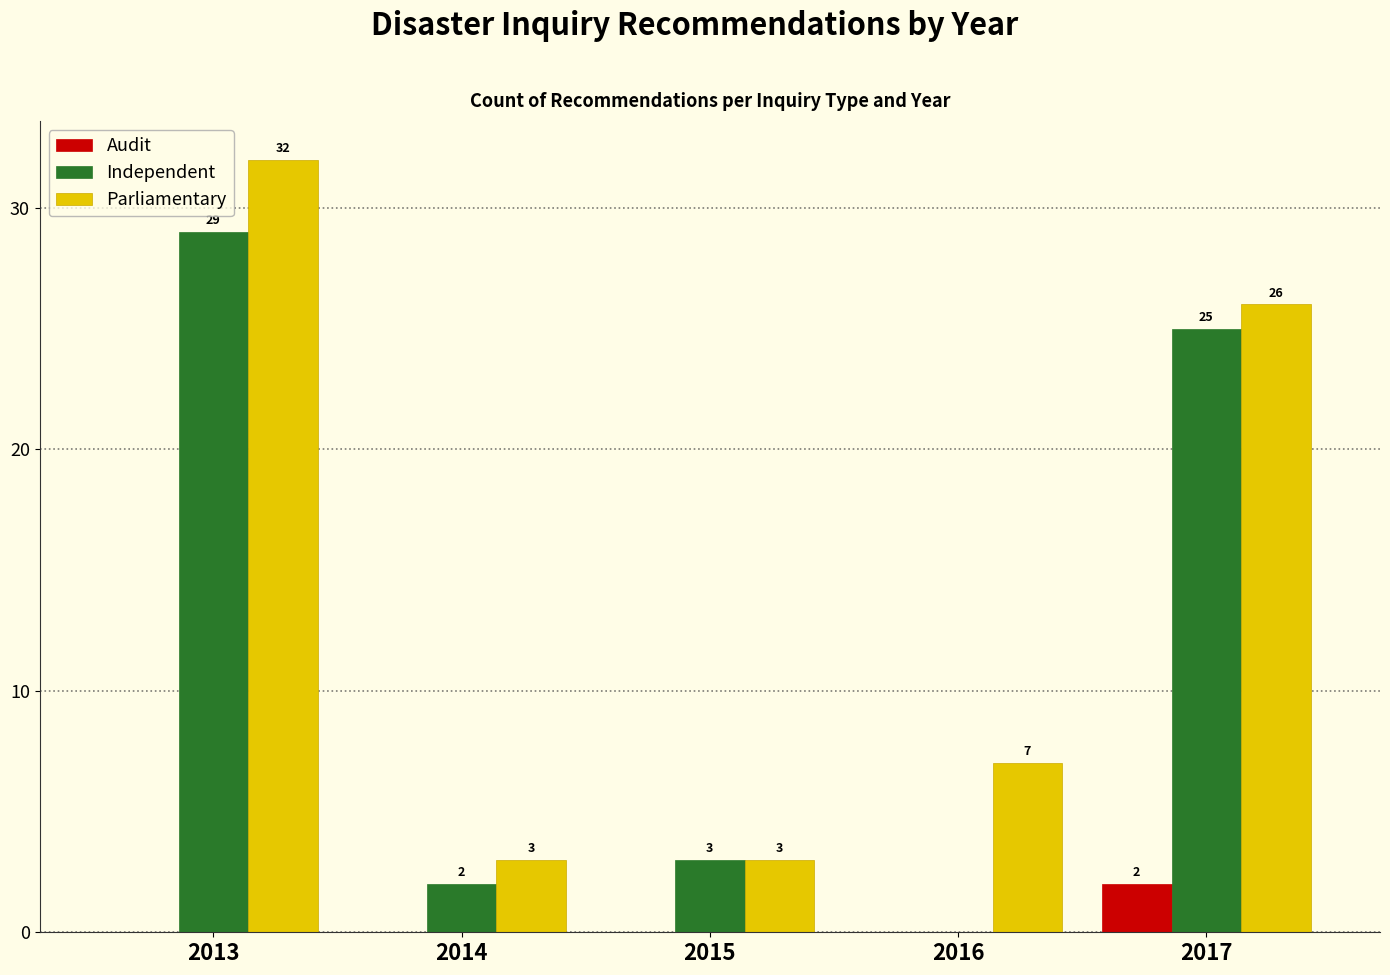

Which category has the highest value in the Independent series?

2013